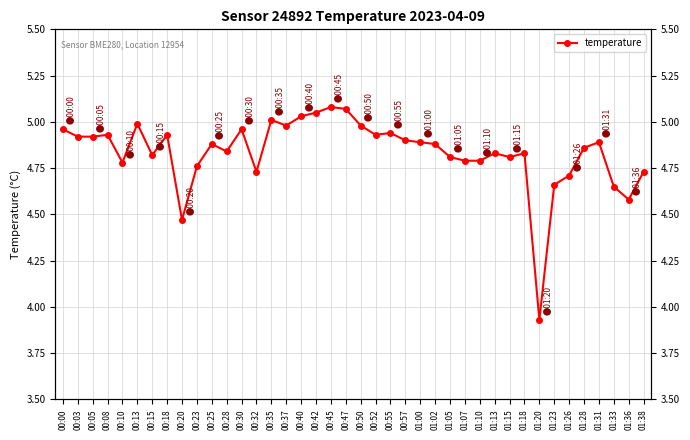

Where does the data first go above 4?

00:00